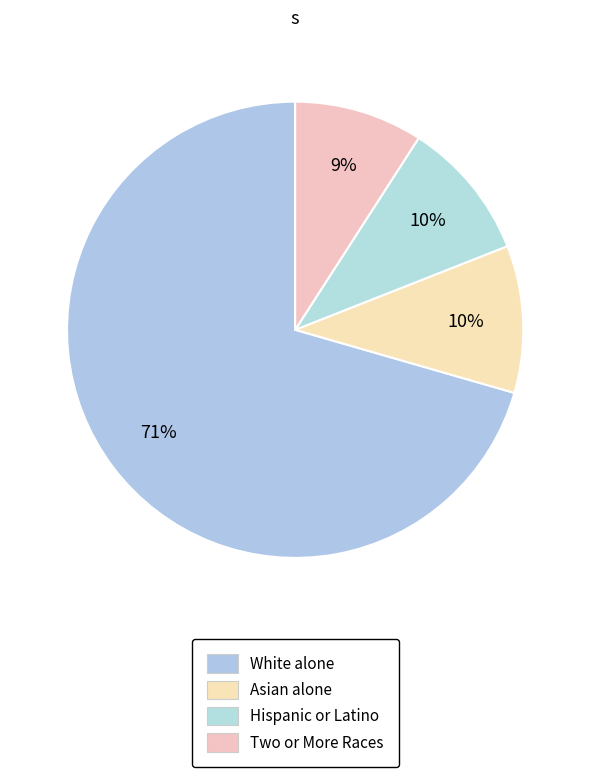

Which category has the biggest portion of the pie?

White alone